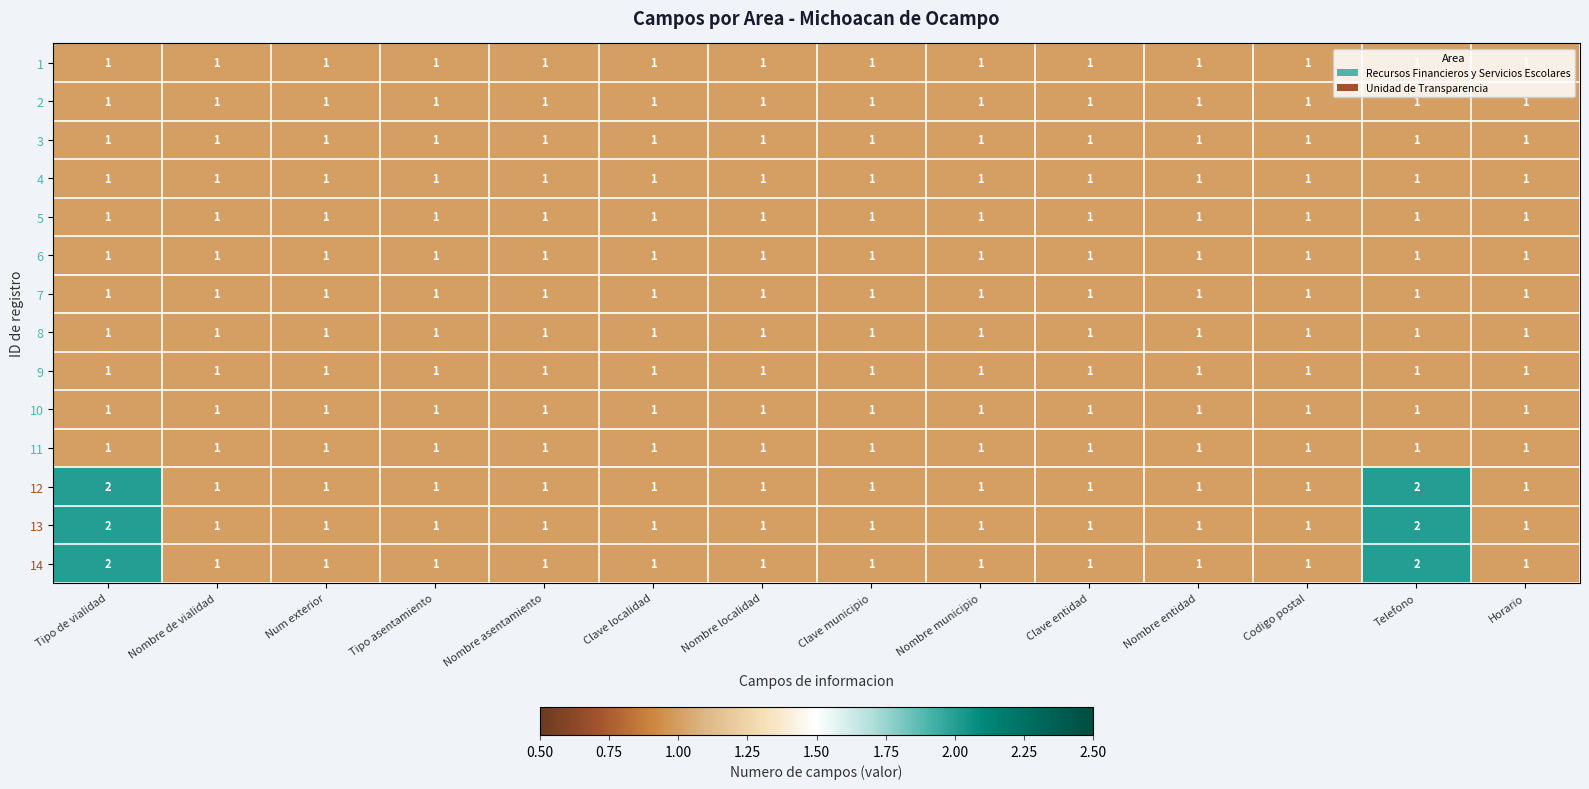

What is the sum of all 5 values?

14